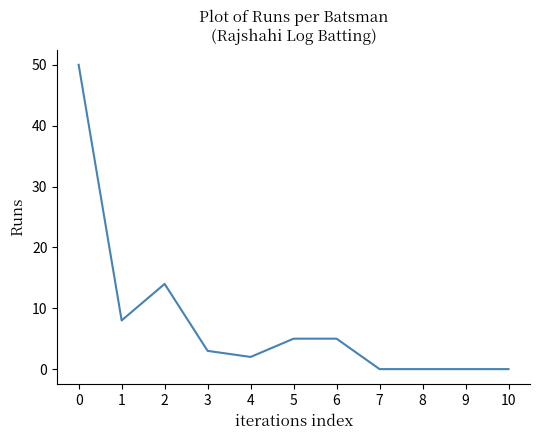

What is the difference between the maximum and minimum values?

50